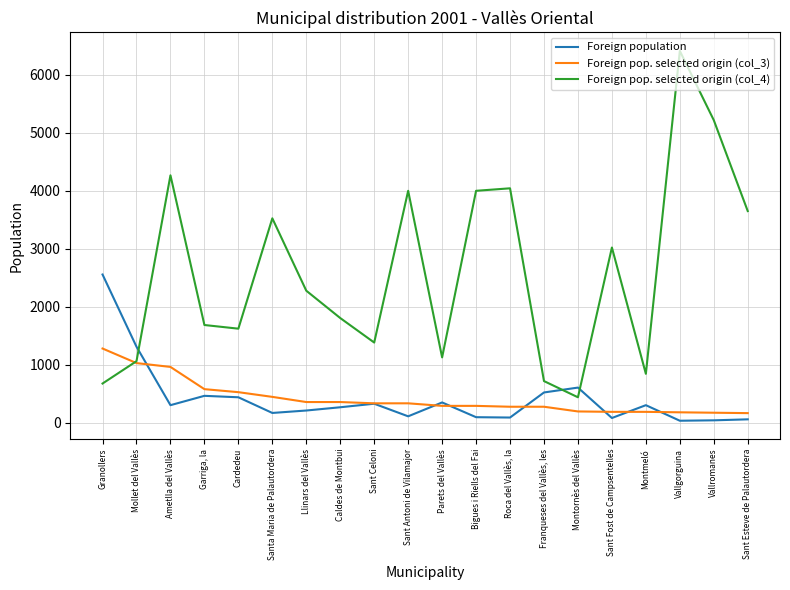

List the series in order of their peak value, highest first.

Foreign pop. selected origin (col_4), Foreign population, Foreign pop. selected origin (col_3)